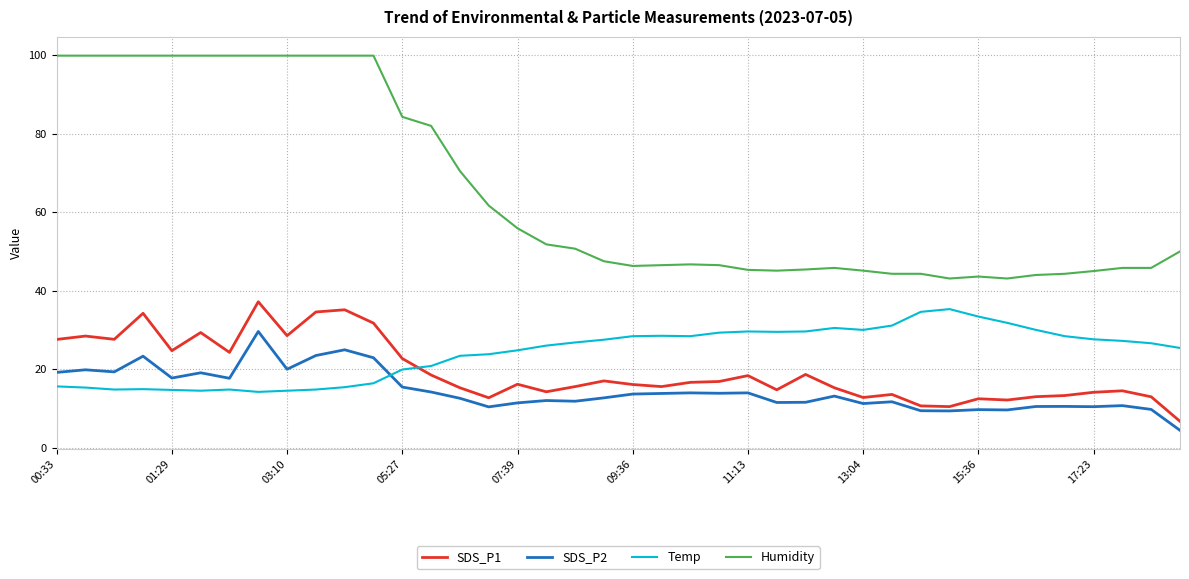

Which series has the largest range (max minus min)?

Humidity